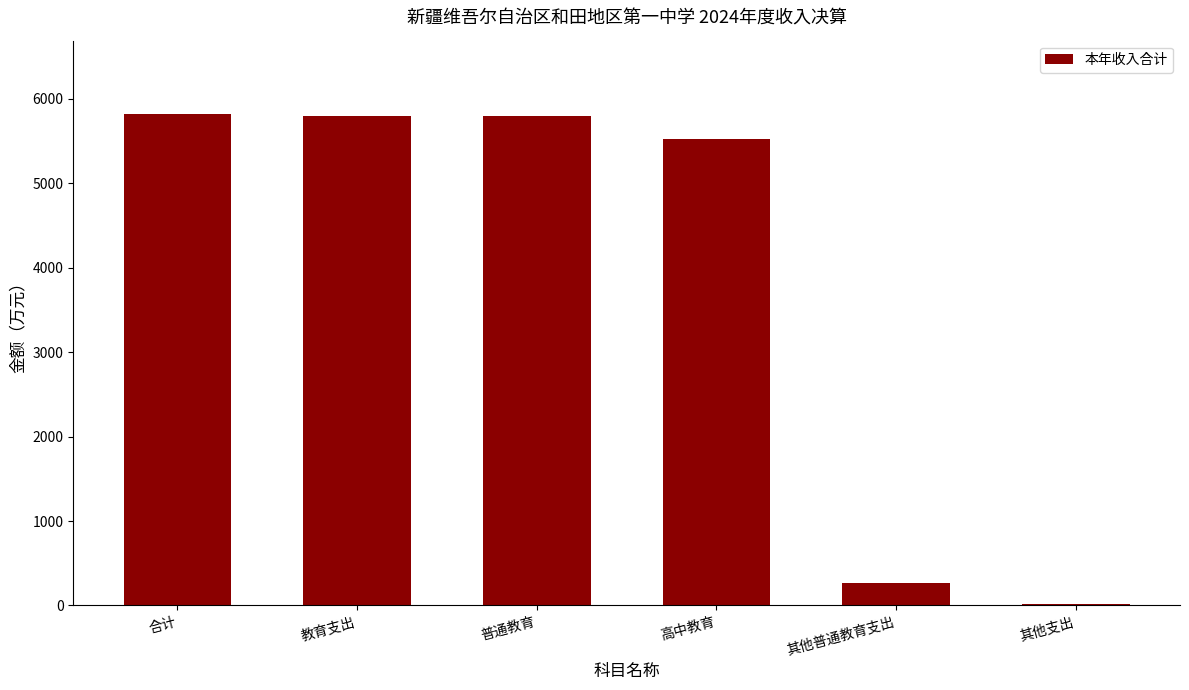

What is the maximum value shown in the chart?

5816.4